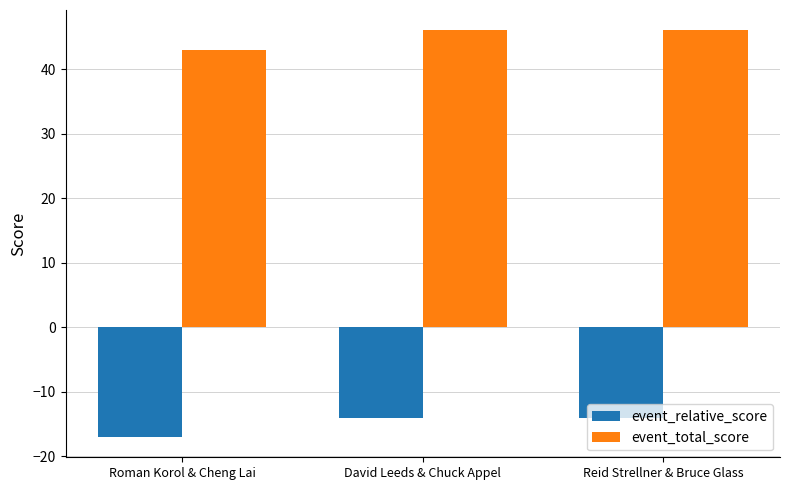

Where is event_total_score nearest to the value 44?

Roman Korol & Cheng Lai